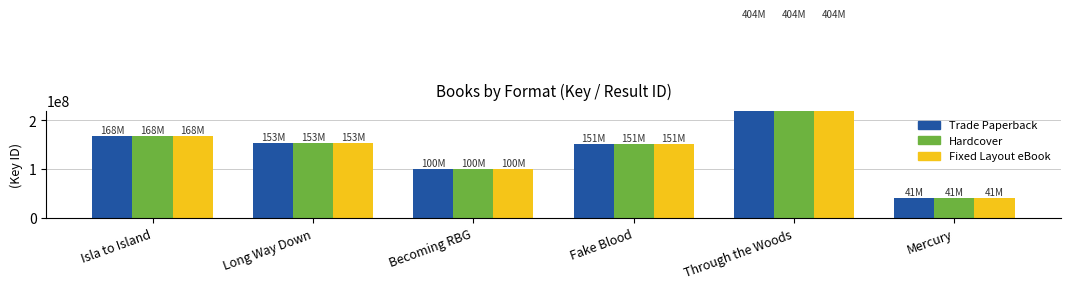

How many series are shown in this chart?

3